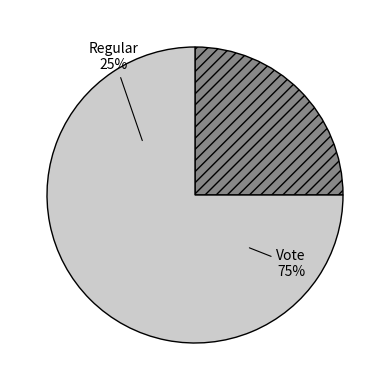

Do Vote and Regular together represent more than half of the pie?

Yes